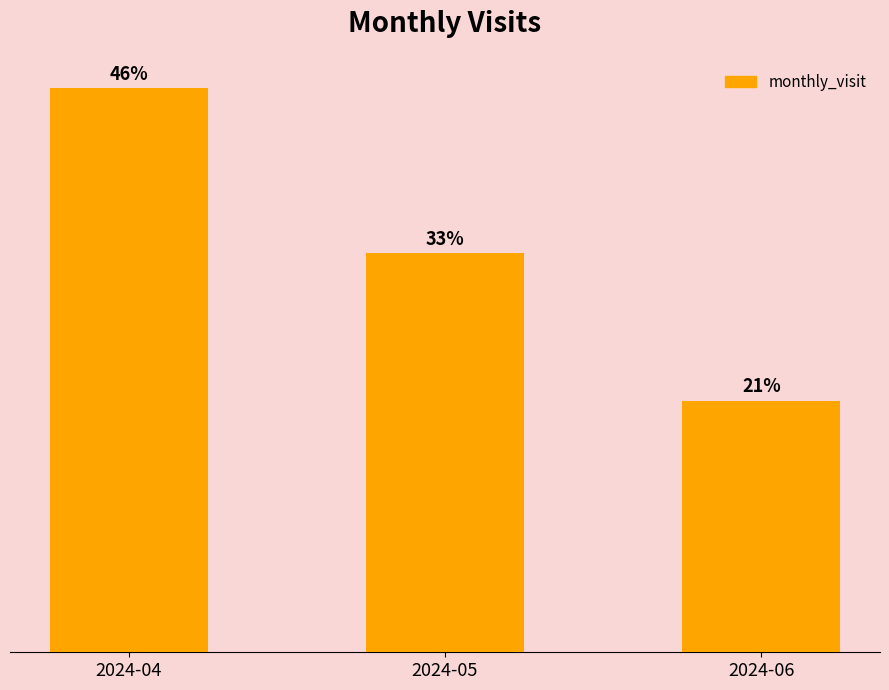

What is the approximate value at 2024-05, to the nearest 5?

45